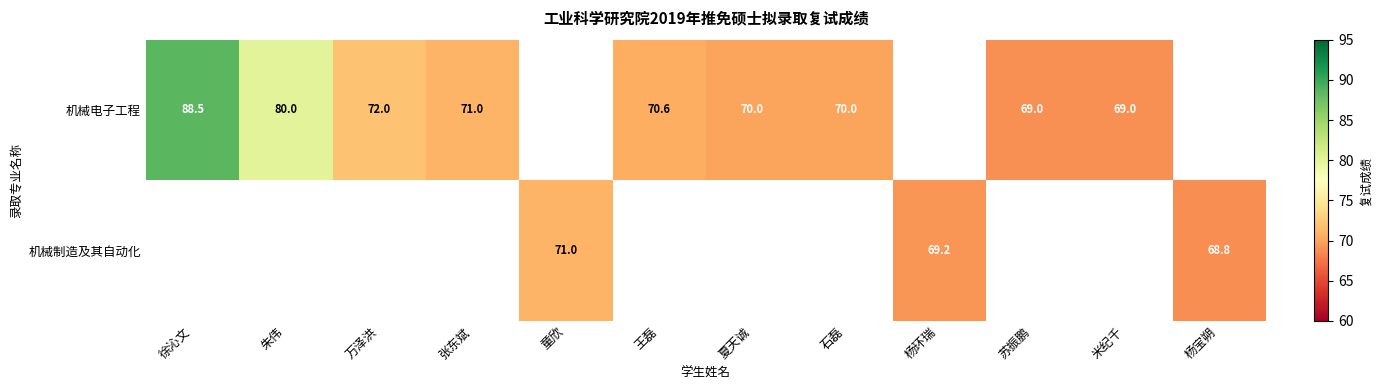

Is it true that 机械电子工程 equals 41.4 at 苏振鹏?

False